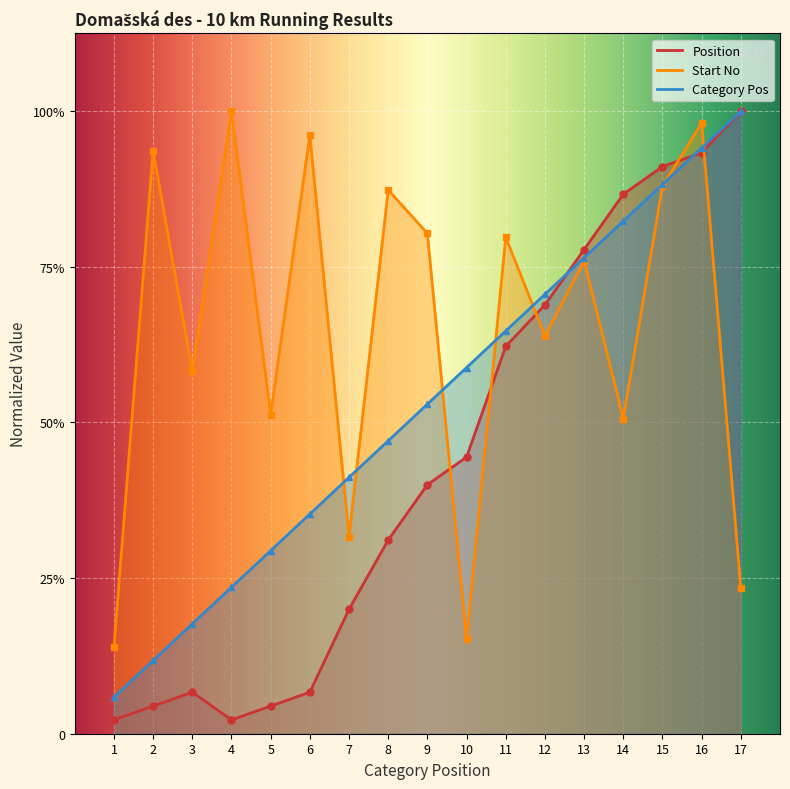

At which category does Position reach its first local peak?

3